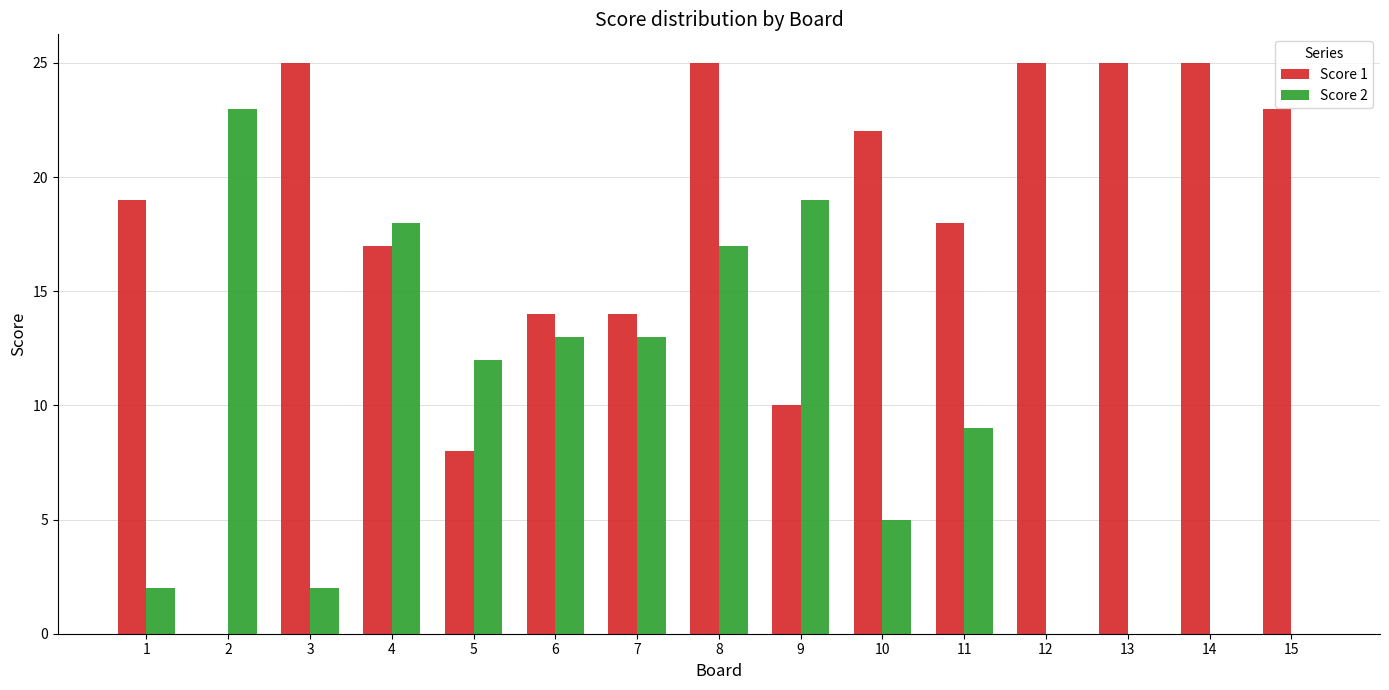

Which series has the largest range (max minus min)?

Score 1